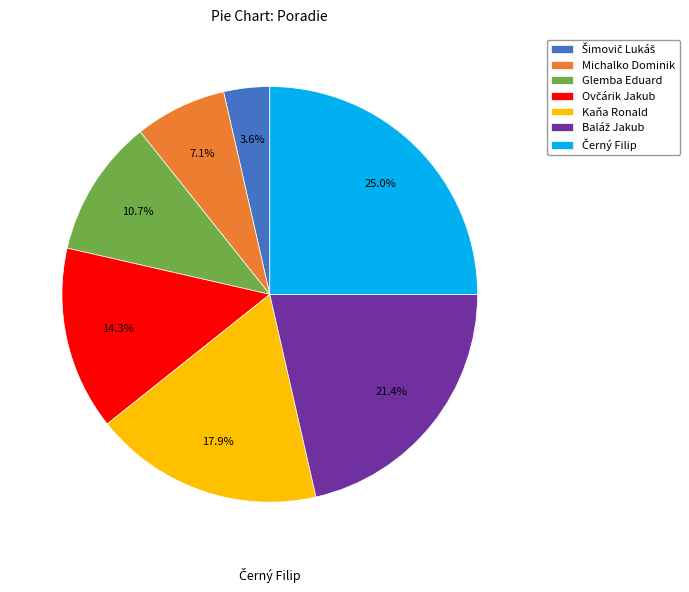

What percentage is the Glemba Eduard slice, to the nearest percent?

11%